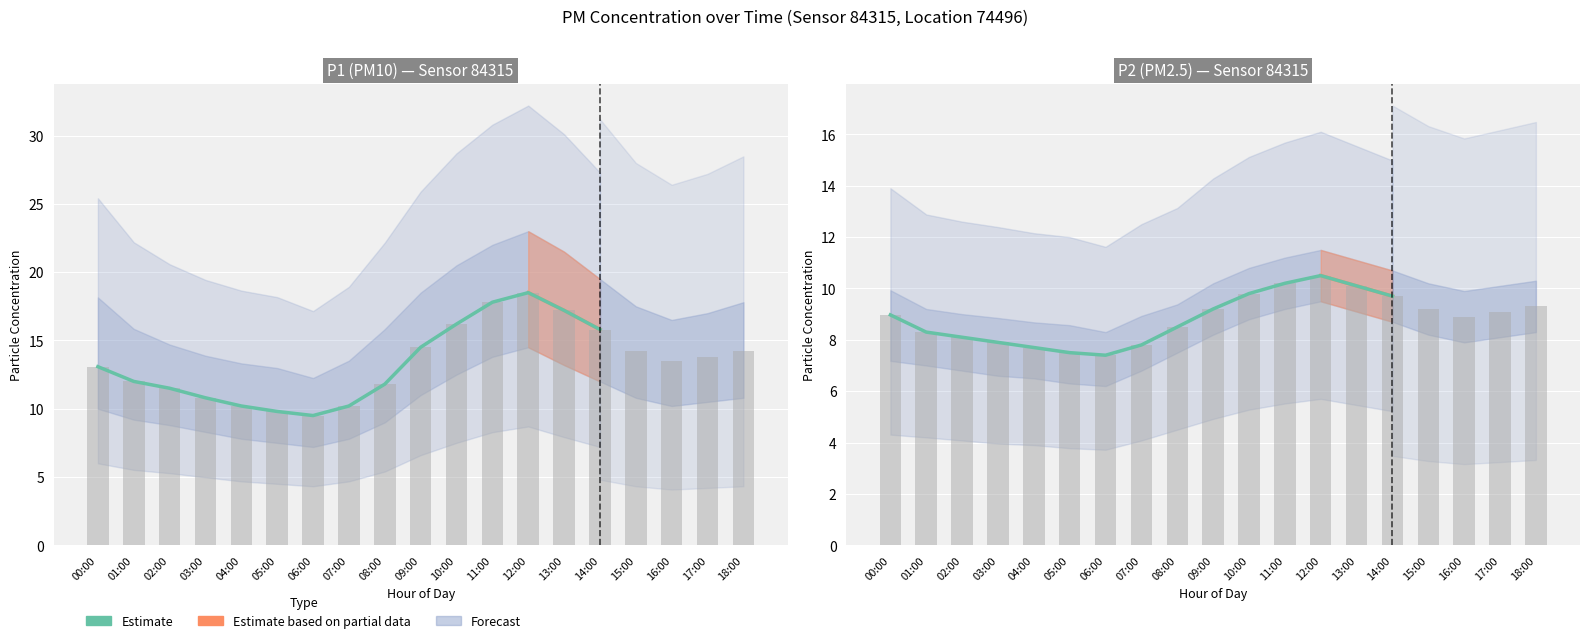

What is the difference between the P1 values at 09:00 and 10:00?

1.7